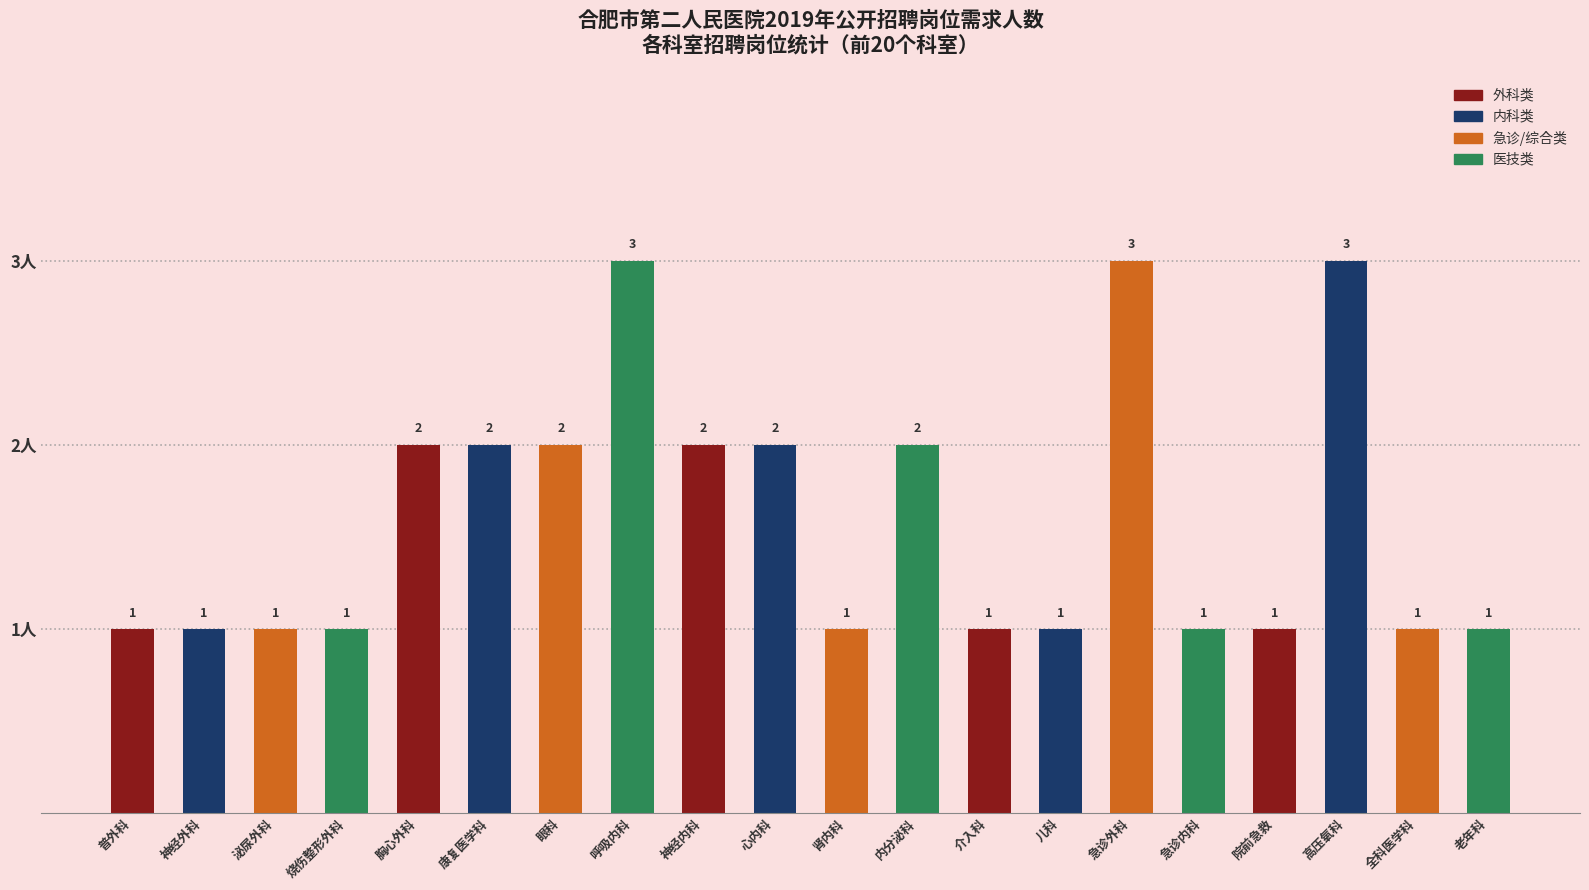

What is the change in value from 急诊外科 to 急诊内科?

-2